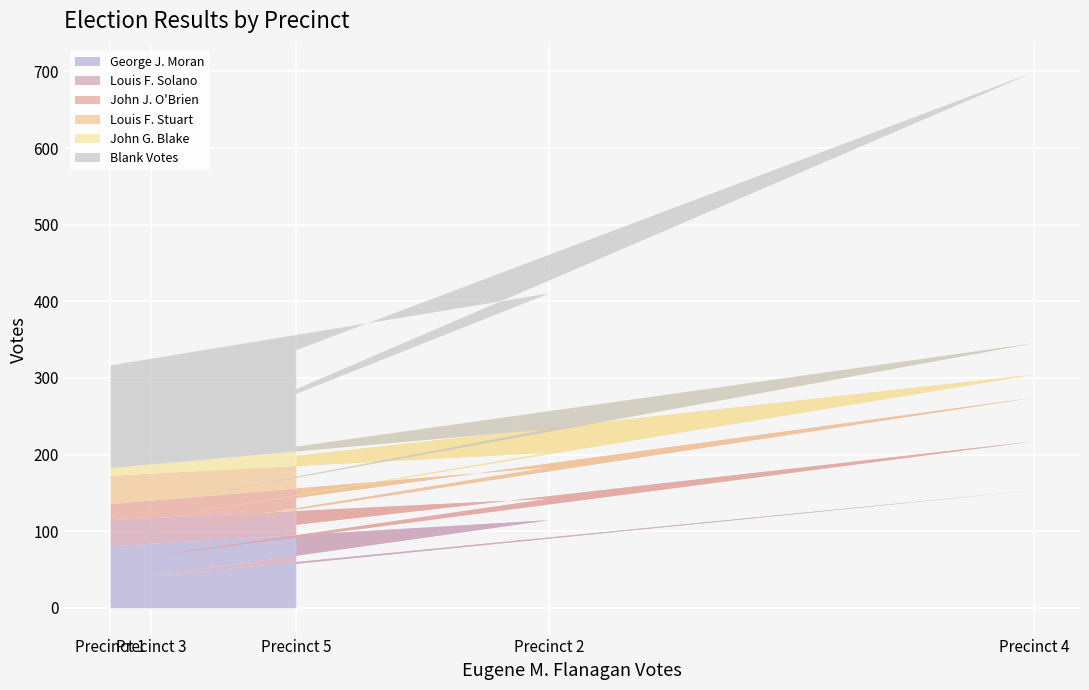

Rank the categories by George J. Moran value from lowest to highest.

Precinct 3, Precinct 5, Precinct 1, Precinct 2, Precinct 4